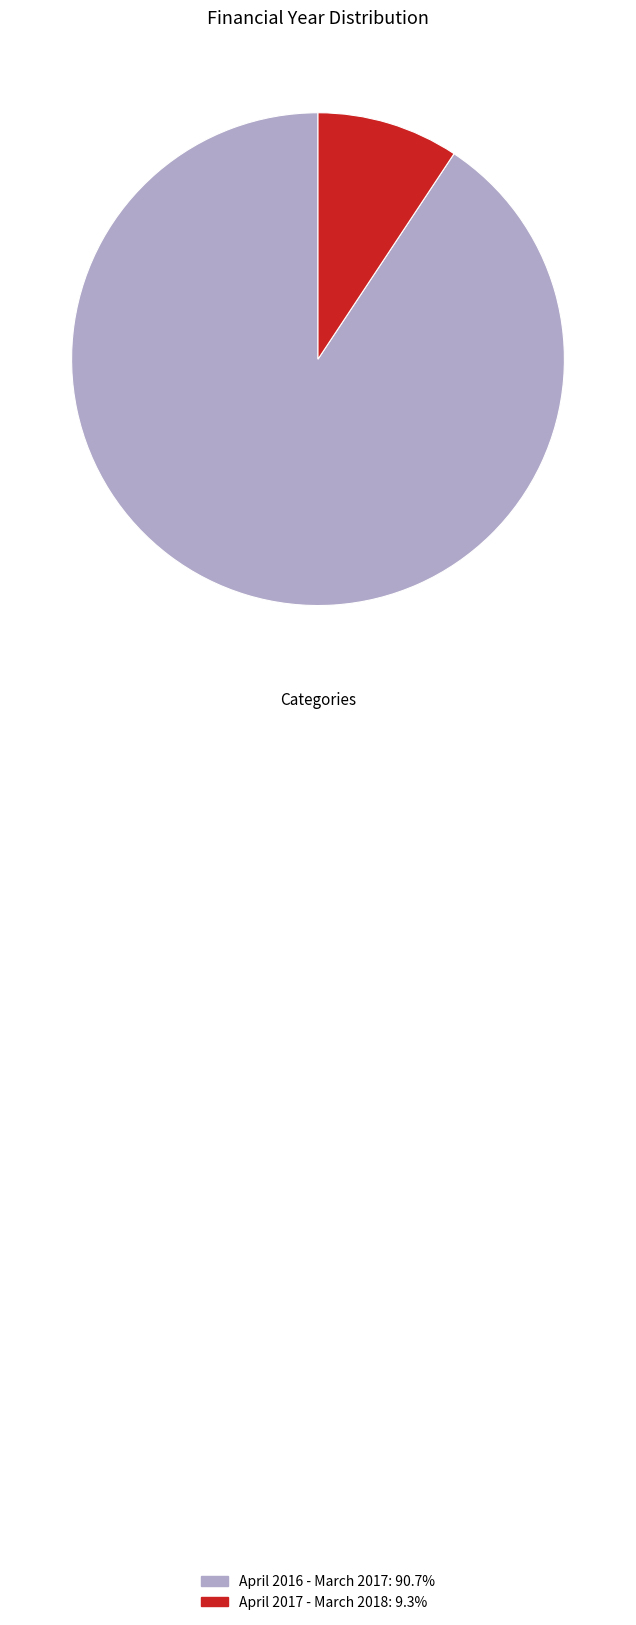

Which slice represents more than half of the pie?

April 2016 - March 2017